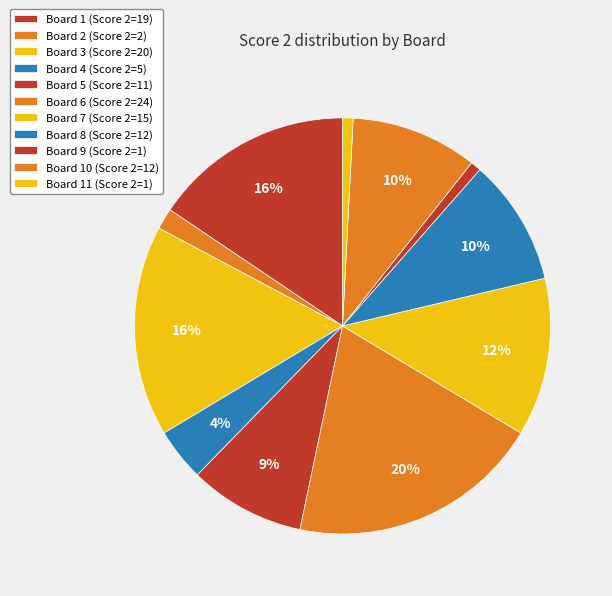

How many slices are in this pie chart?

11